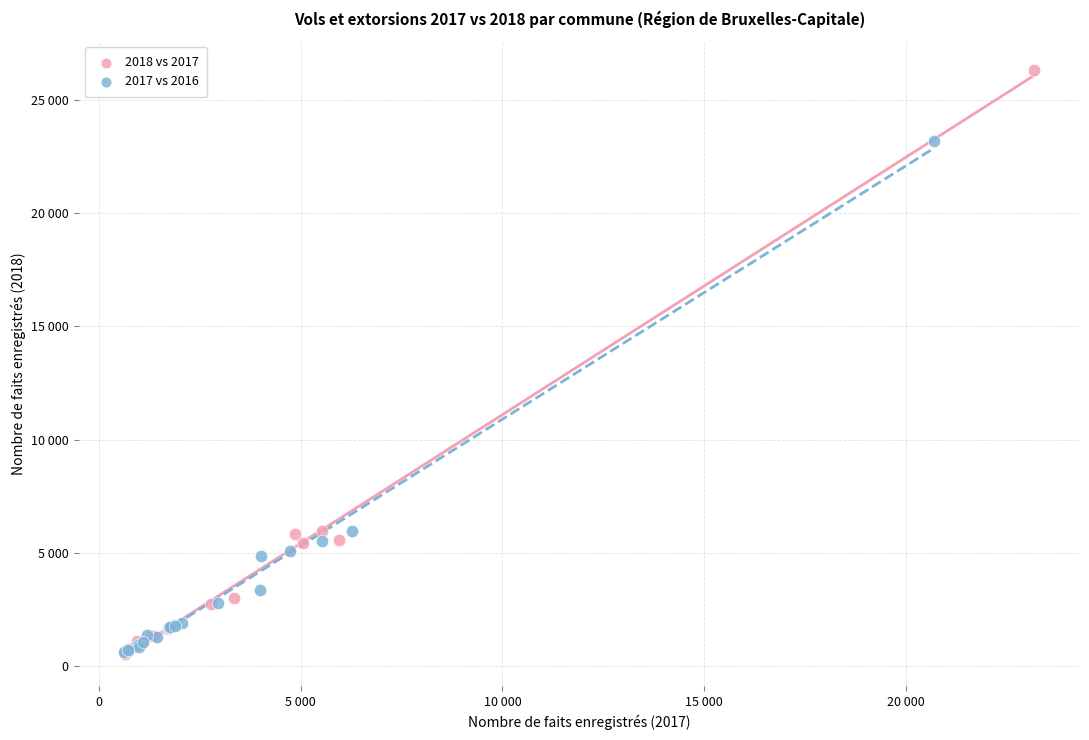

What are all the series names shown in the legend?

2018 vs 2017, 2017 vs 2016